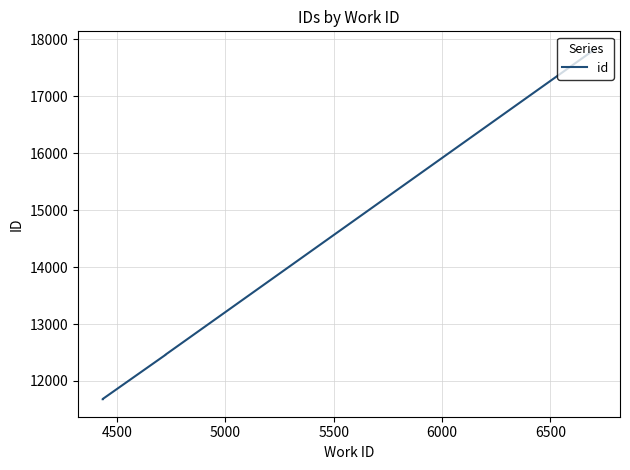

How many values are below 12462?

4